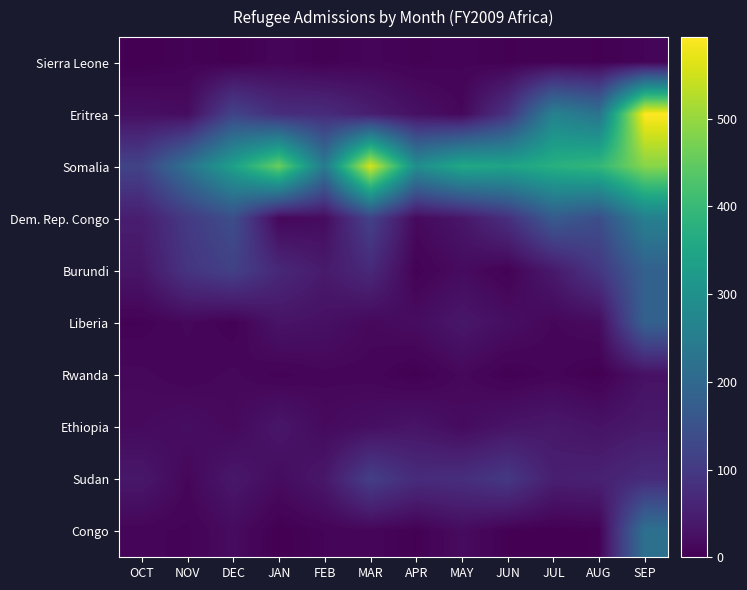

Count the number of data series in this chart.

10